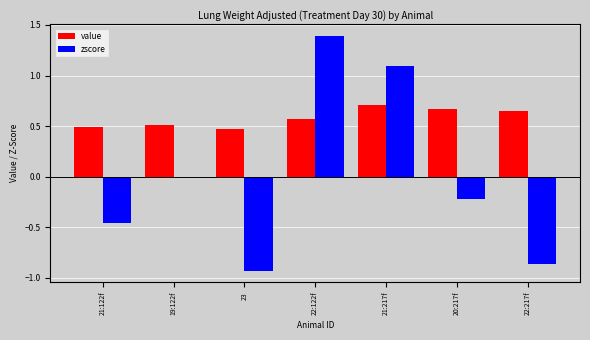

Between 23 and 22:122f, which series saw the biggest shift?

zscore